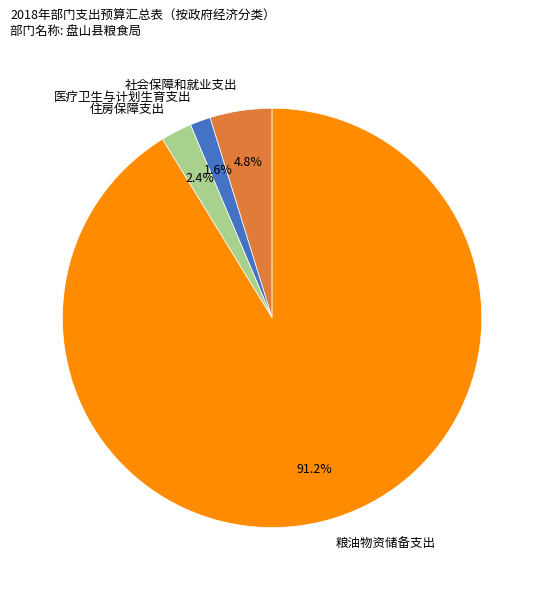

What is the smallest slice in the pie chart?

医疗卫生与计划生育支出